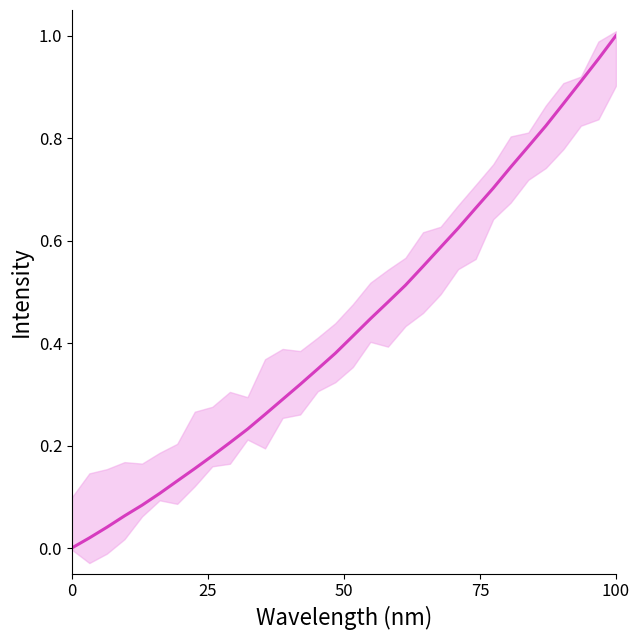

What is the difference between the maximum and second lowest values?

1.0